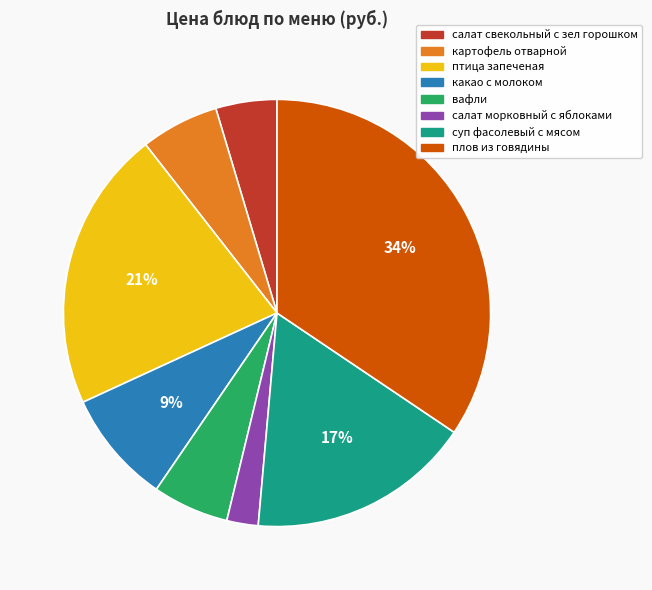

Do птица запеченая and плов из говядины together represent more than half of the pie?

Yes